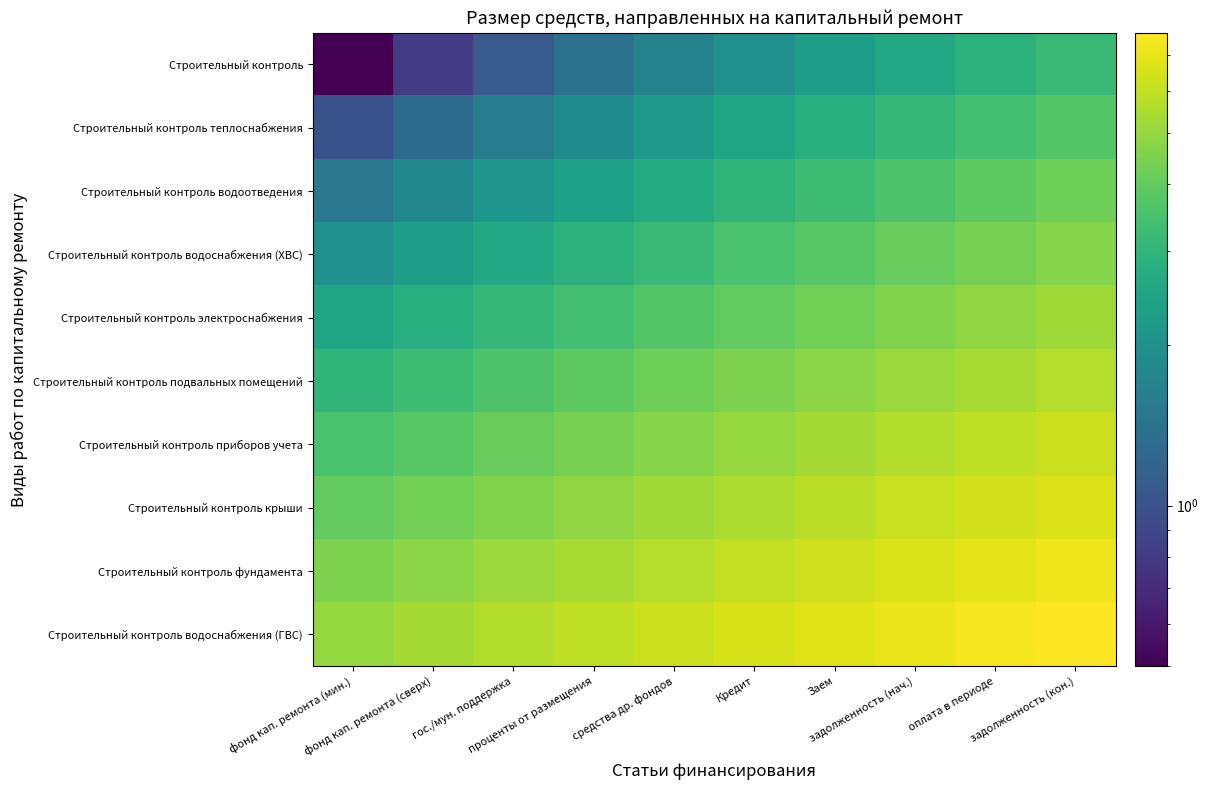

At which category does the chart reach its peak across all series?

задолженность (кон.)